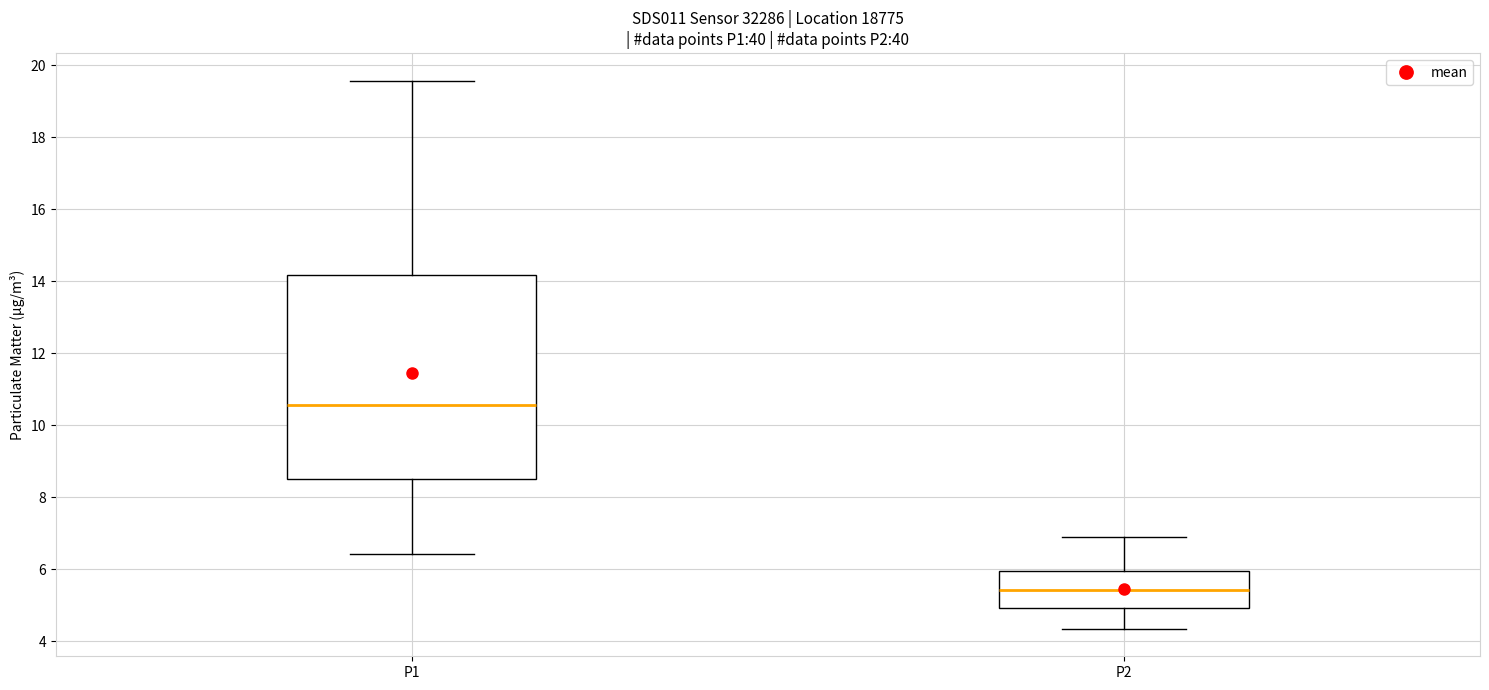

Which box is the tallest, from its lower edge to its upper edge?

P1